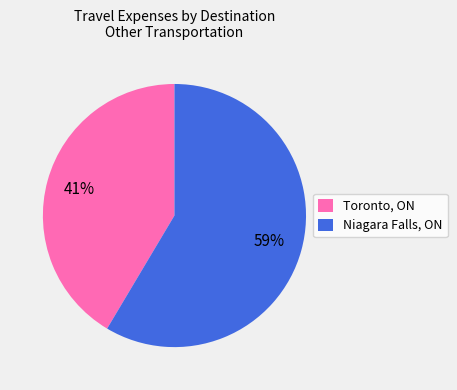

How many segments does this pie chart have?

2